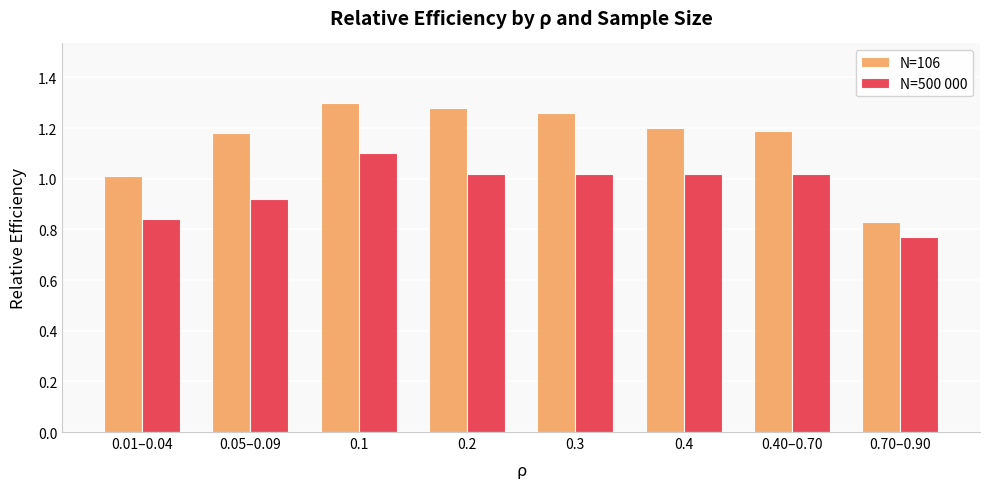

Which label corresponds to the smallest value in the chart?

0.70–0.90